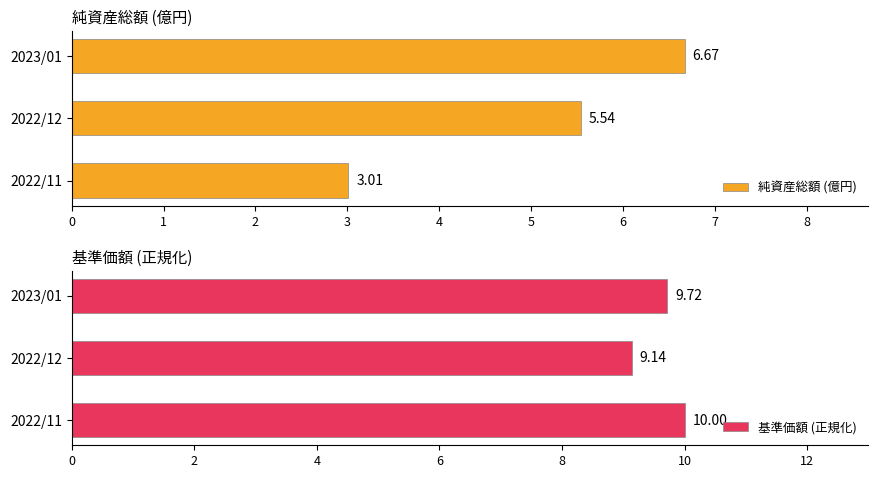

What is the value of the 基準価額 (正規化) bar at the 3rd from the left?

9.7